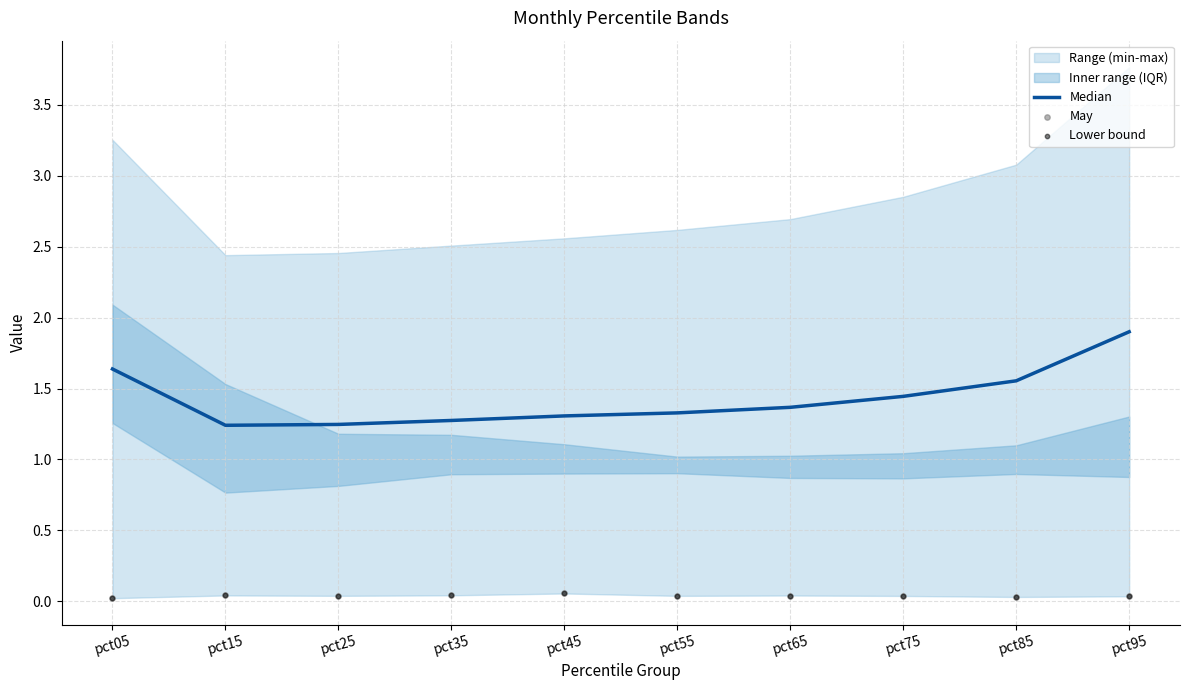

At how many categories does at least one series exceed 0?

10